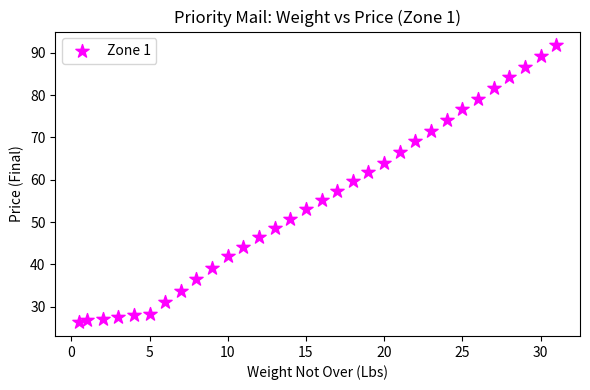

What is the range of Y values (max minus min)?

65.4